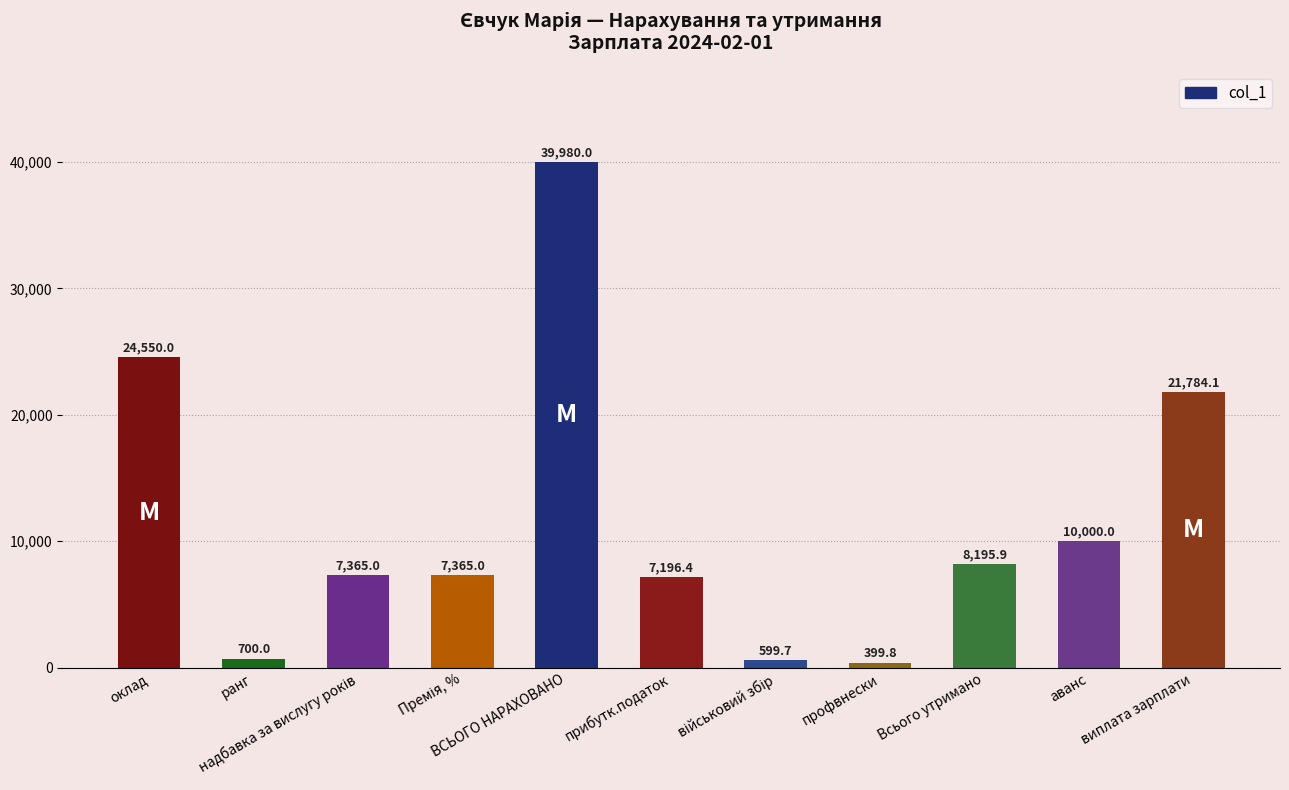

What is the average value?

11648.7